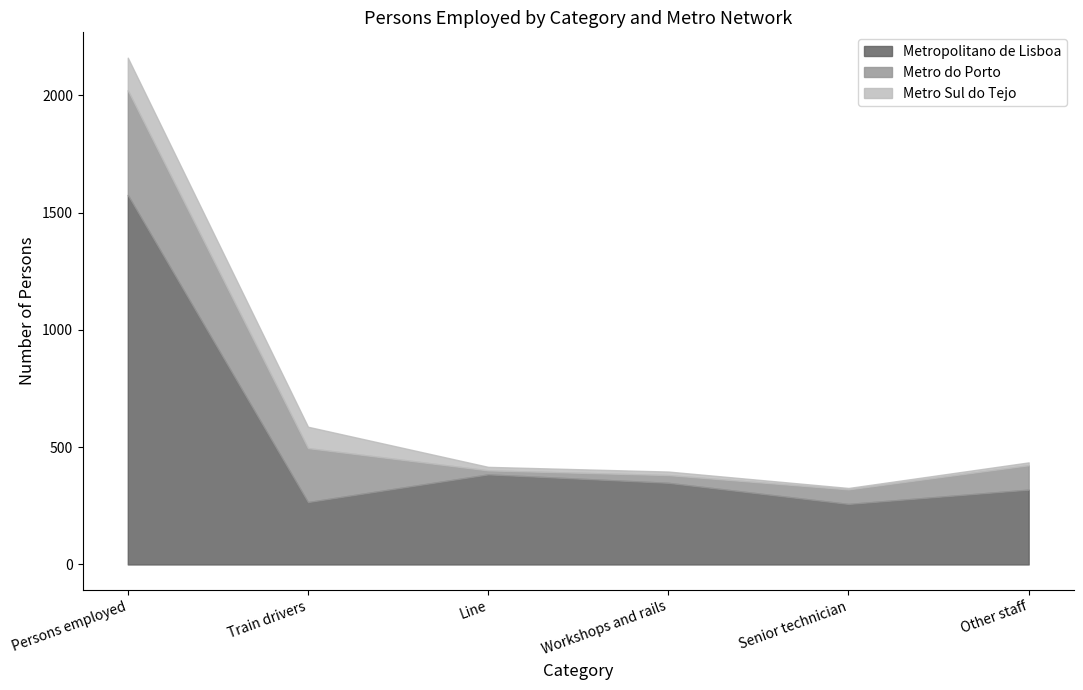

At which category does Metro Sul do Tejo reach its first local valley?

Senior technician